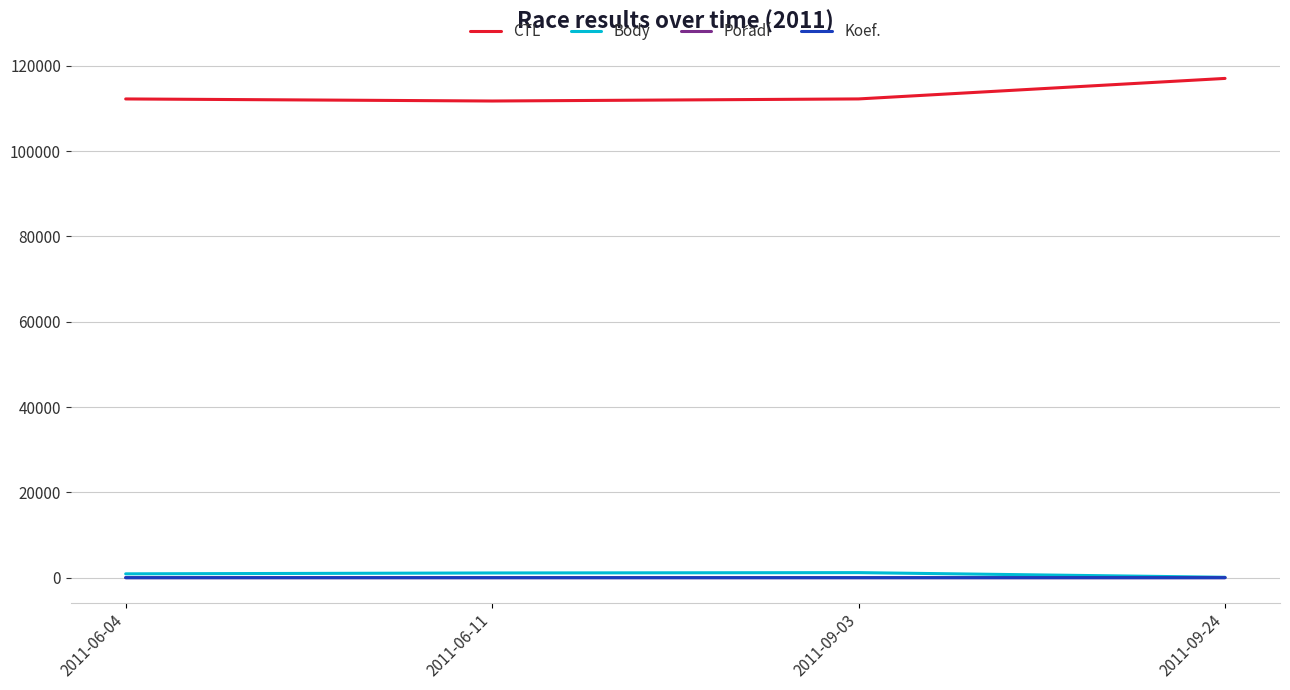

Read the CTL value at 2011-06-11.

111719